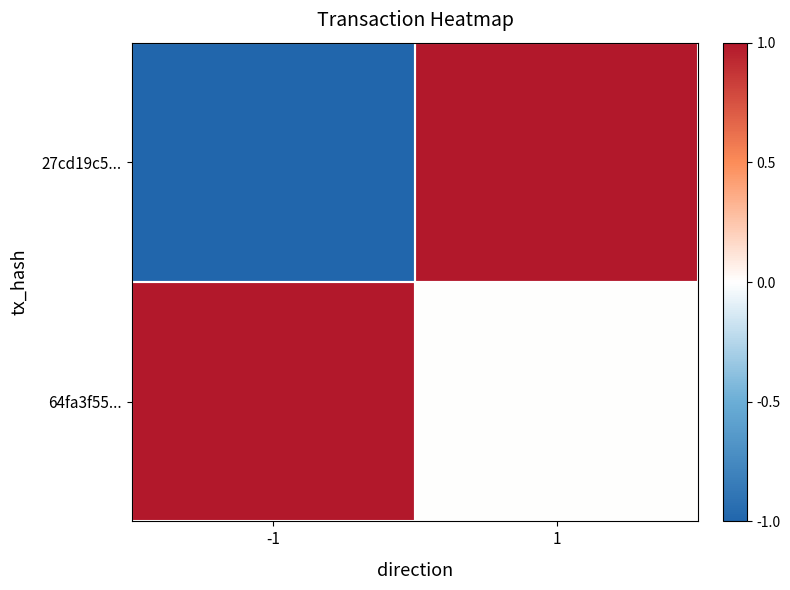

Which series changed the most between -1 and 1?

27cd19c5...